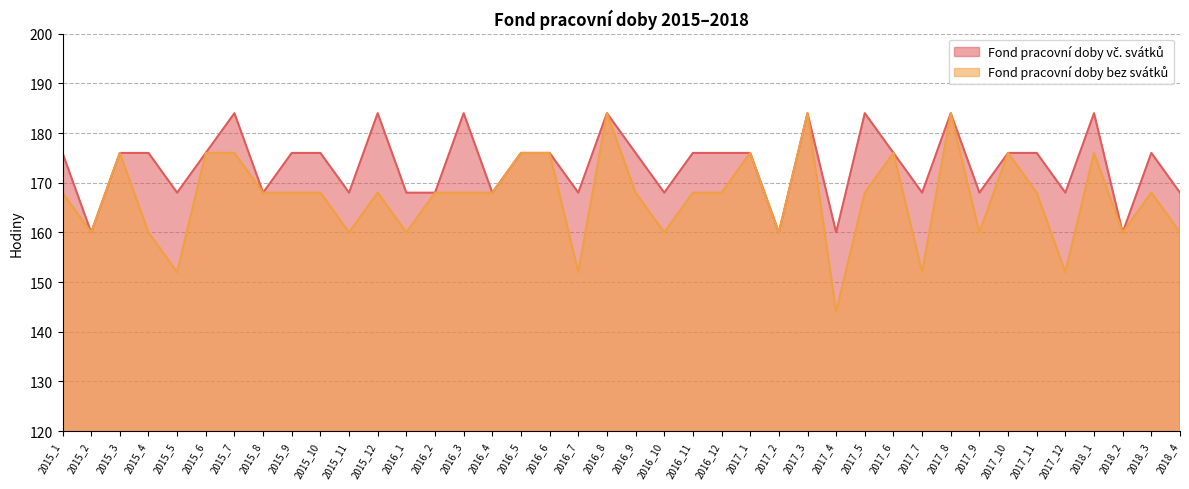

Is the value of Fond pracovní doby bez svátků at 2016_5 greater than the value of Fond pracovní doby vč. svátků at 2016_5?

No